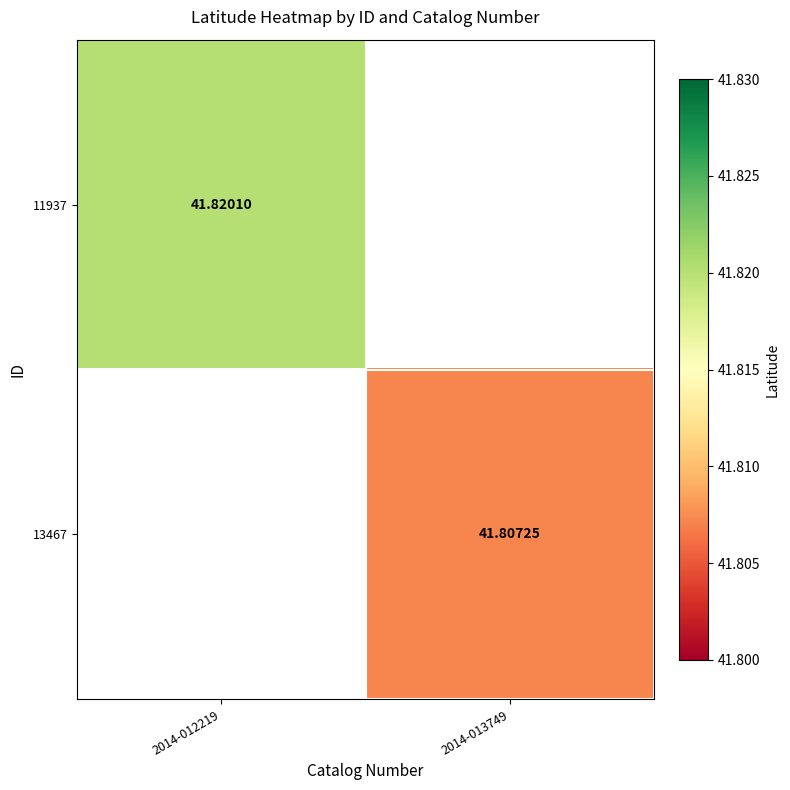

How many positive values does the 11937 series have?

1